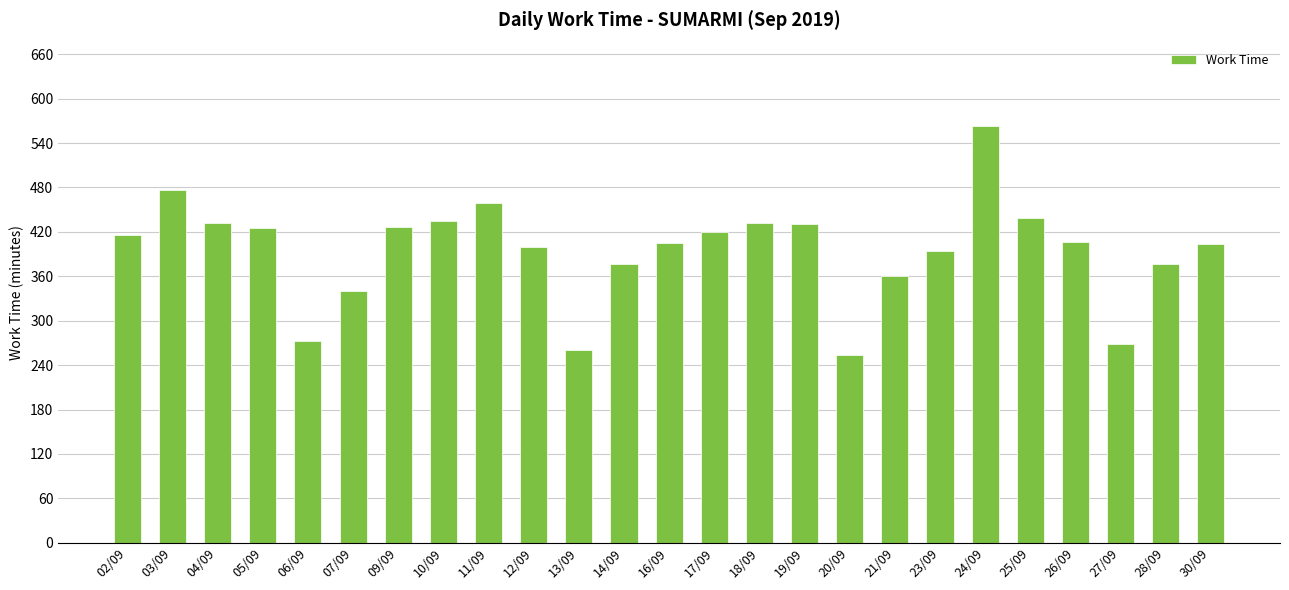

Approximately how many times larger is the value at 27/09 compared to 24/09?

0.5